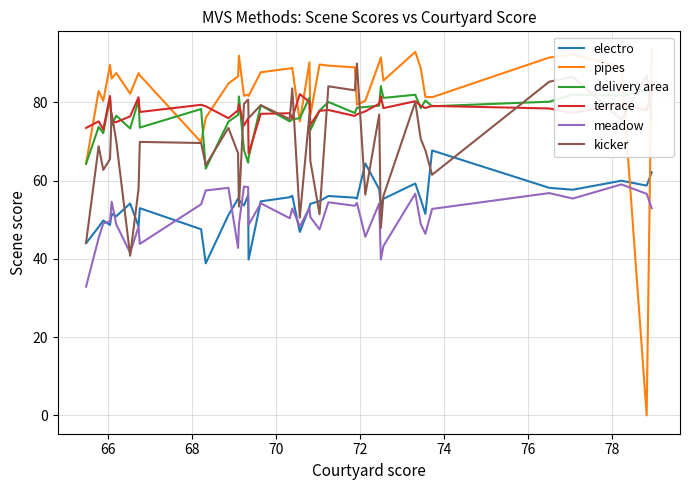

What is the lowest value of the electro series?

38.9